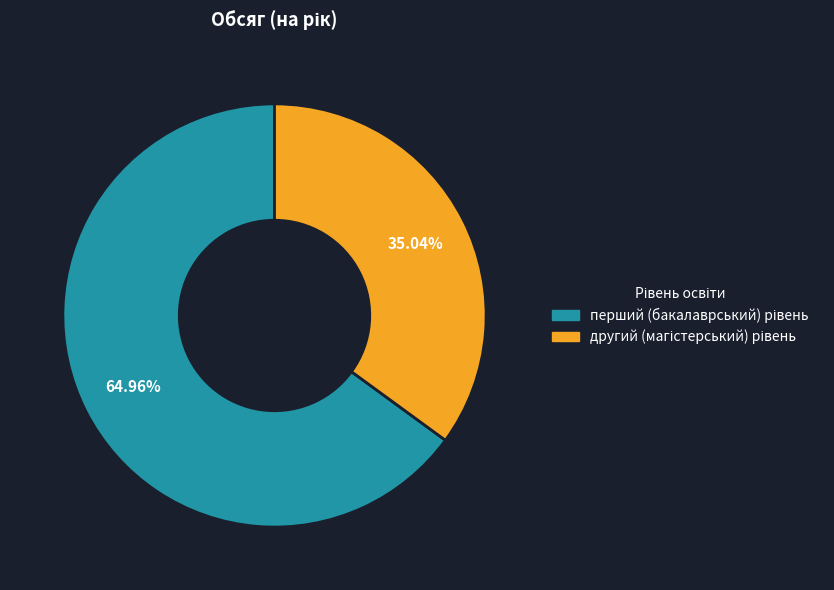

Is there any slice that represents more than half of the pie?

Yes